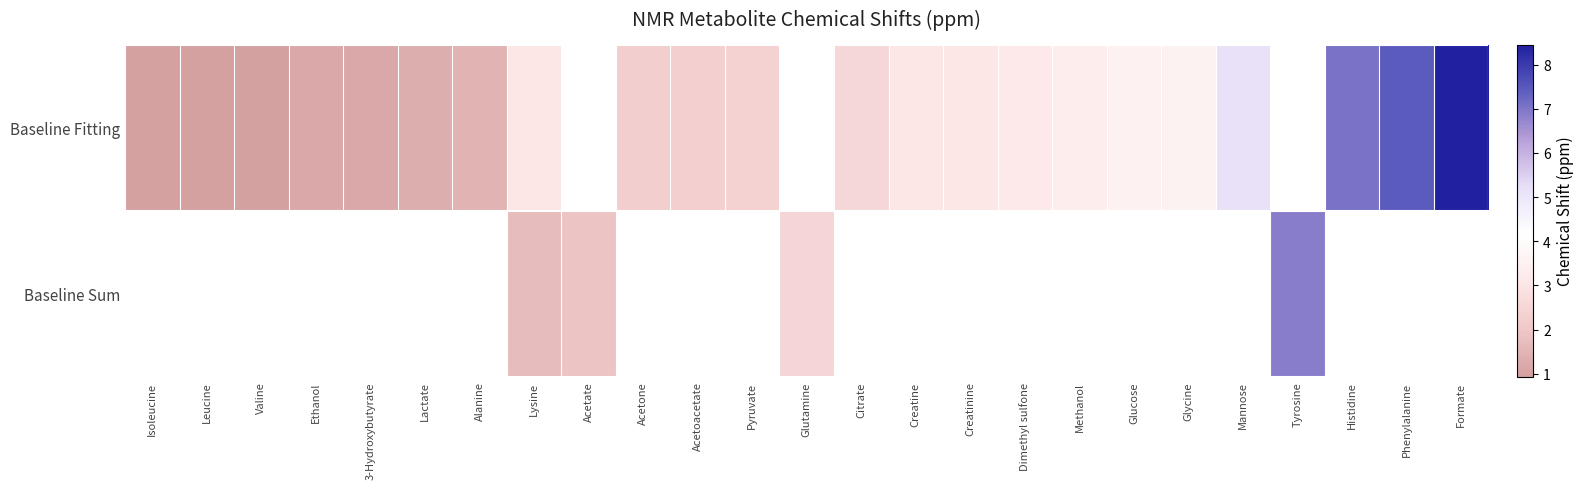

What is the sum of the Baseline Fitting values at Methanol and Mannose?

8.5